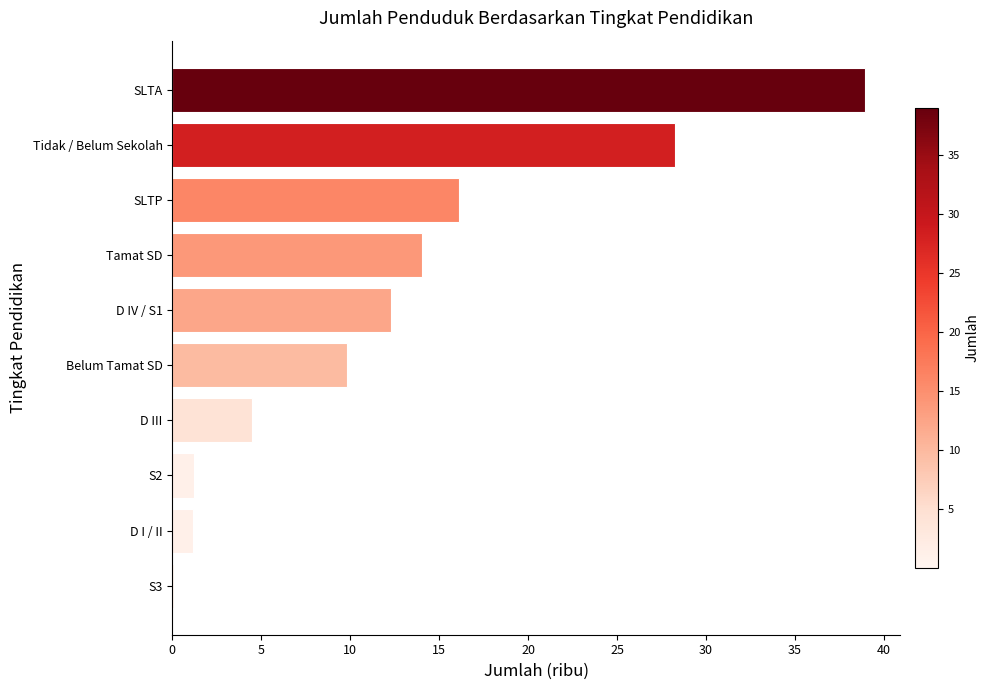

What is the average value?

12.6